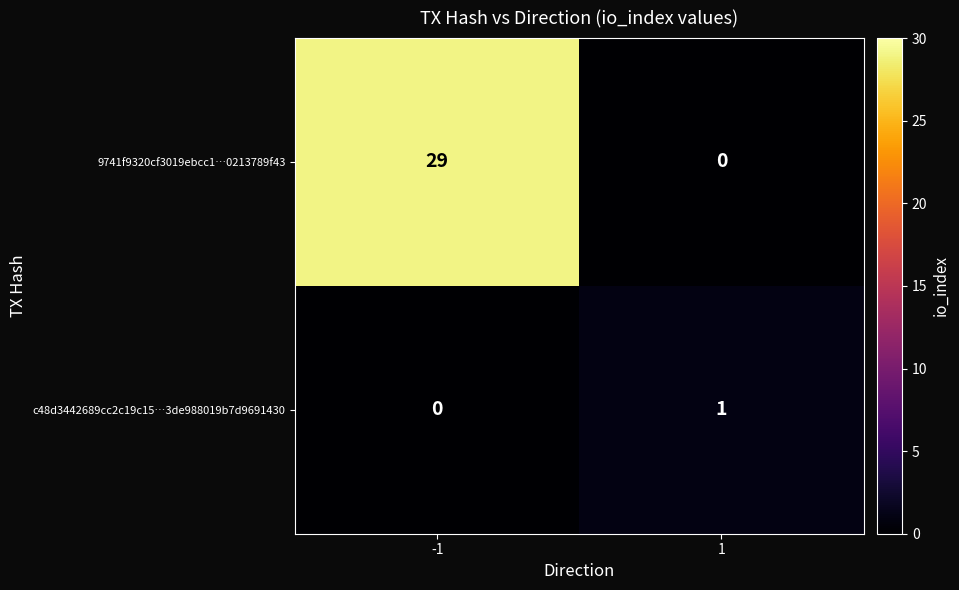

What is the spread (max minus min) of values at -1?

29